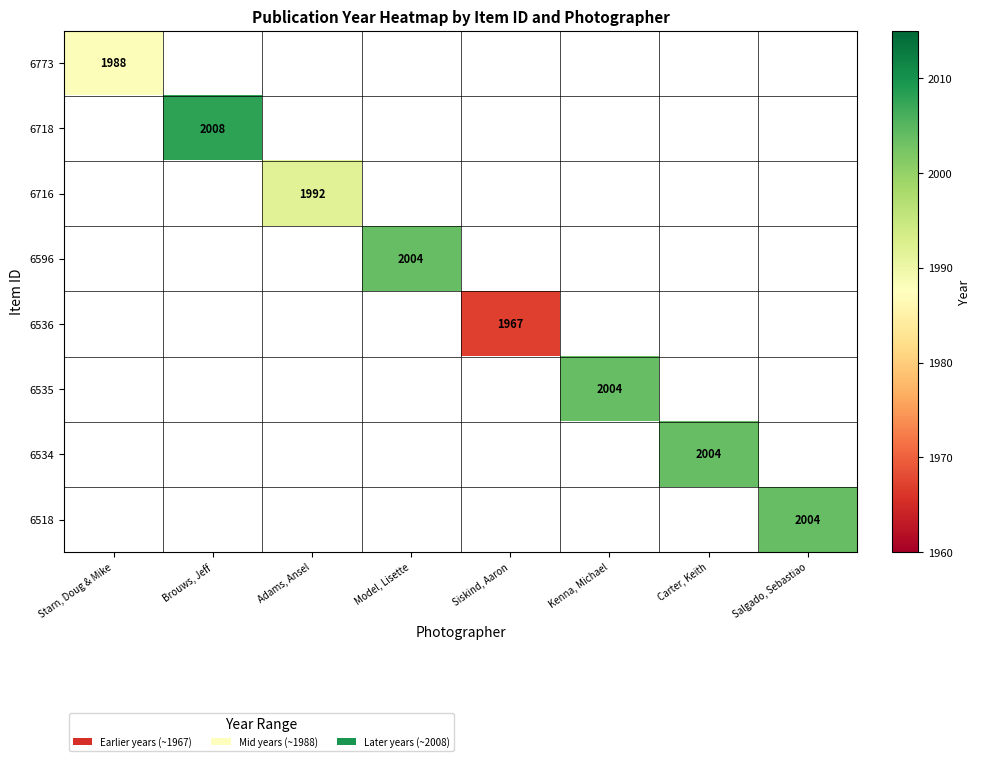

How many series are shown in this chart?

8